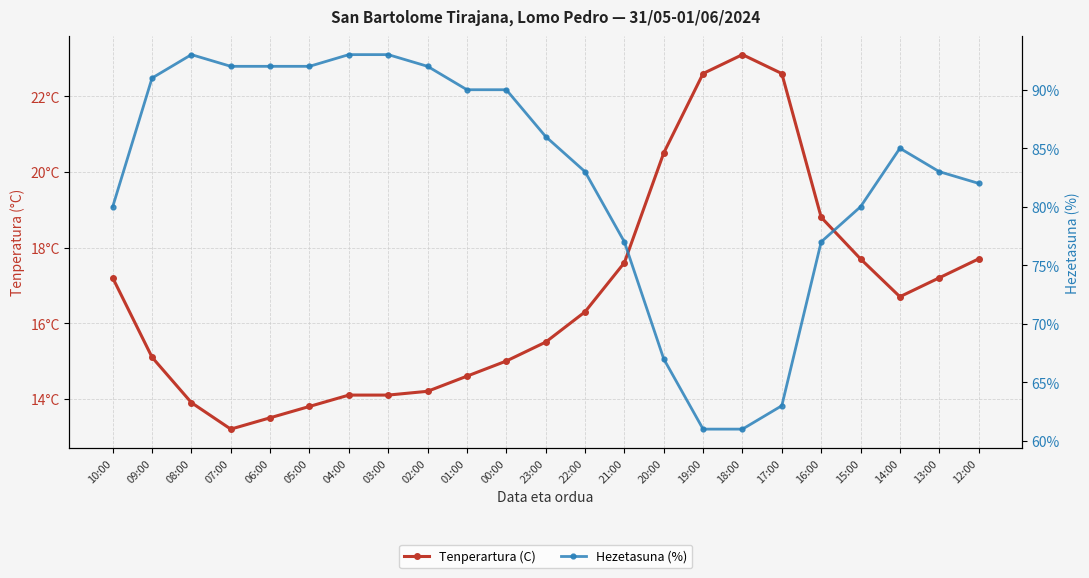

True or false: Tenperartura (C) has a value of 20.5 at 20:00.

True